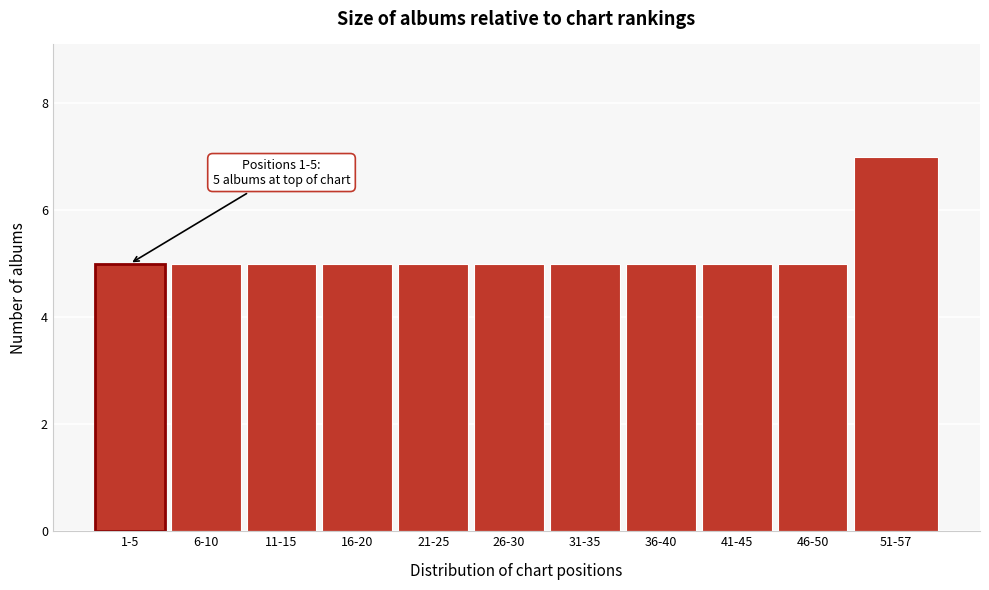

Reading right to left, extract all data points from this chart.

51-57=7	46-50=5	41-45=5	36-40=5	31-35=5	26-30=5	21-25=5	16-20=5	11-15=5	6-10=5	1-5=5